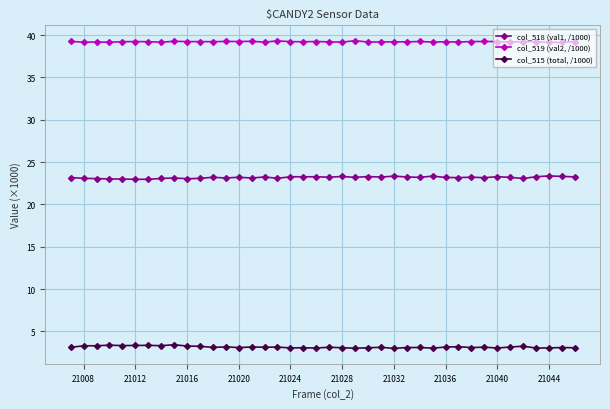

What is the average value of the col_518 (val1, /1000) series?

23.2